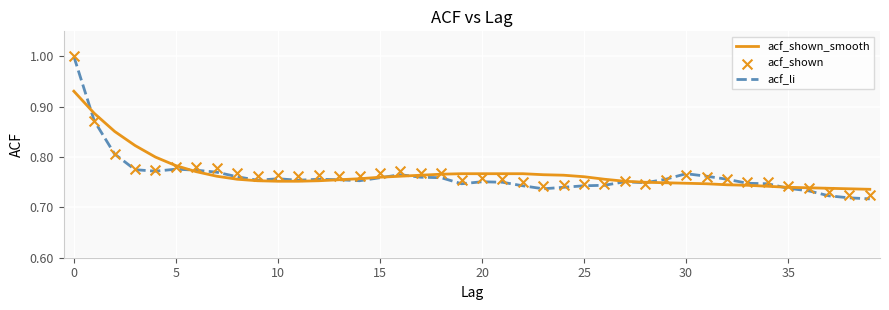

At how many categories does at least one series exceed 0?

40